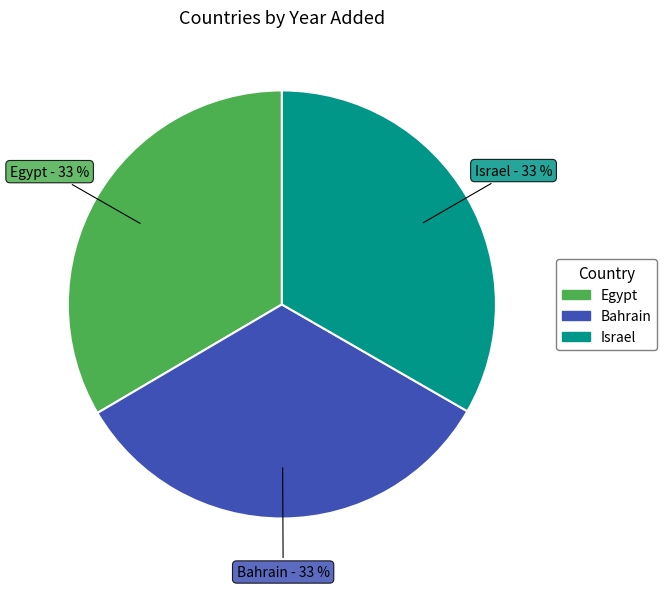

To the nearest percent, what portion does Bahrain represent?

33%